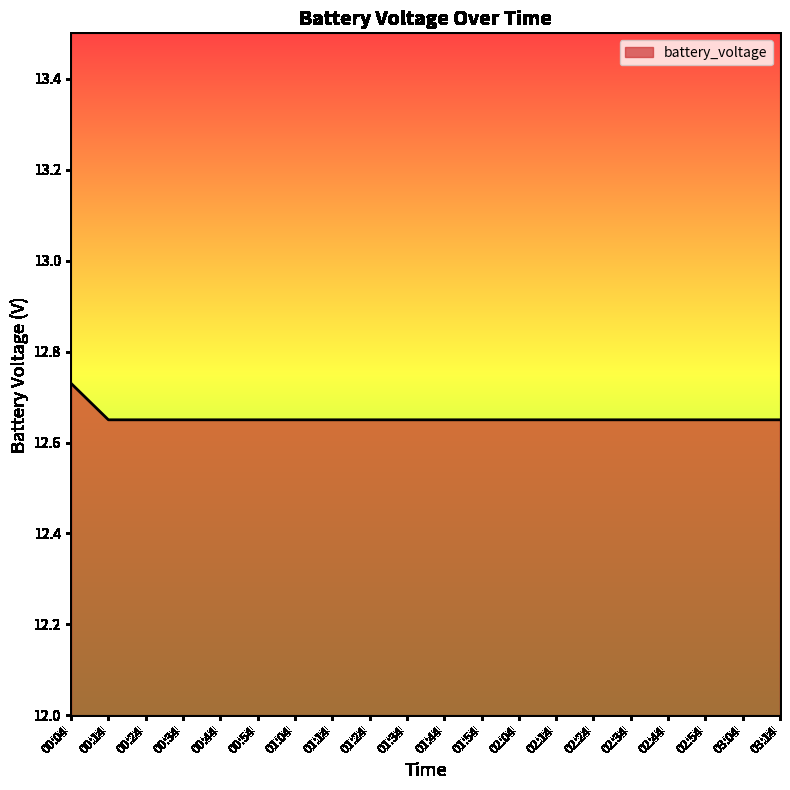

What position from the left is 02:14?

14